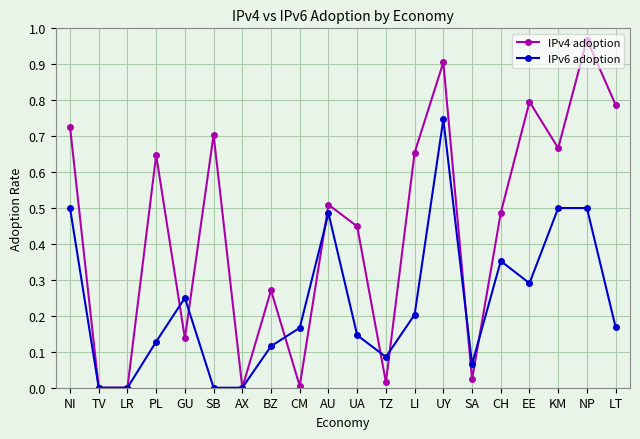

Which category has the highest value across all series?

NP